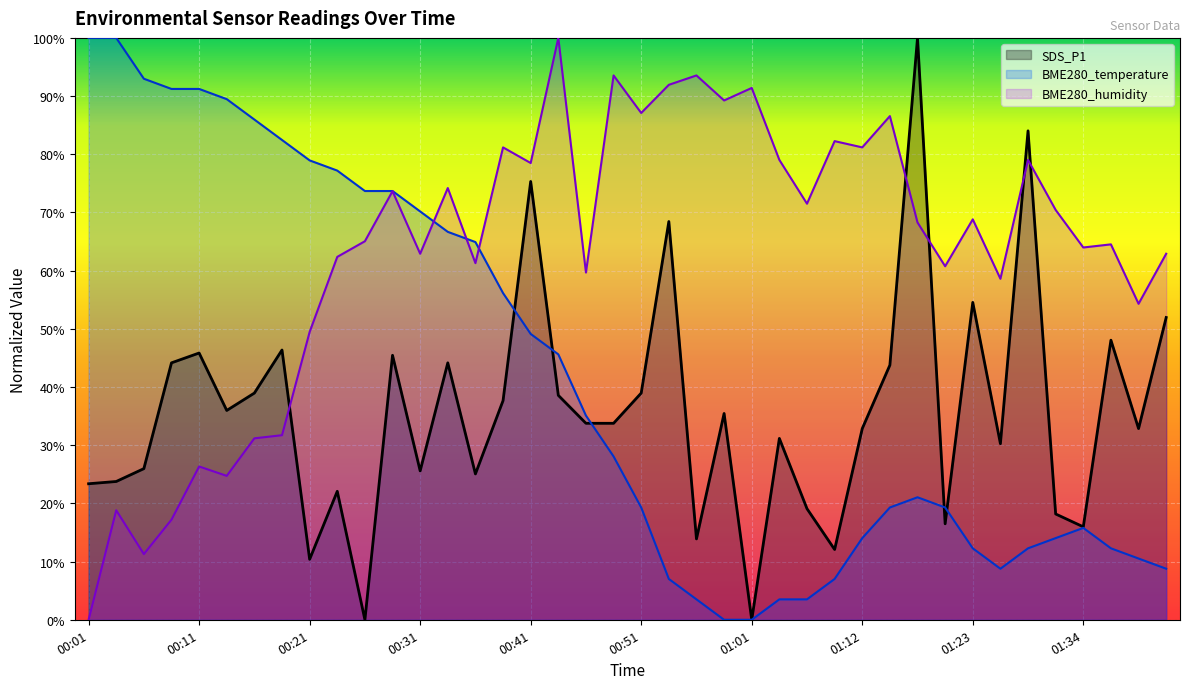

List the series in order of their peak value, highest first.

SDS_P1, BME280_temperature, BME280_humidity